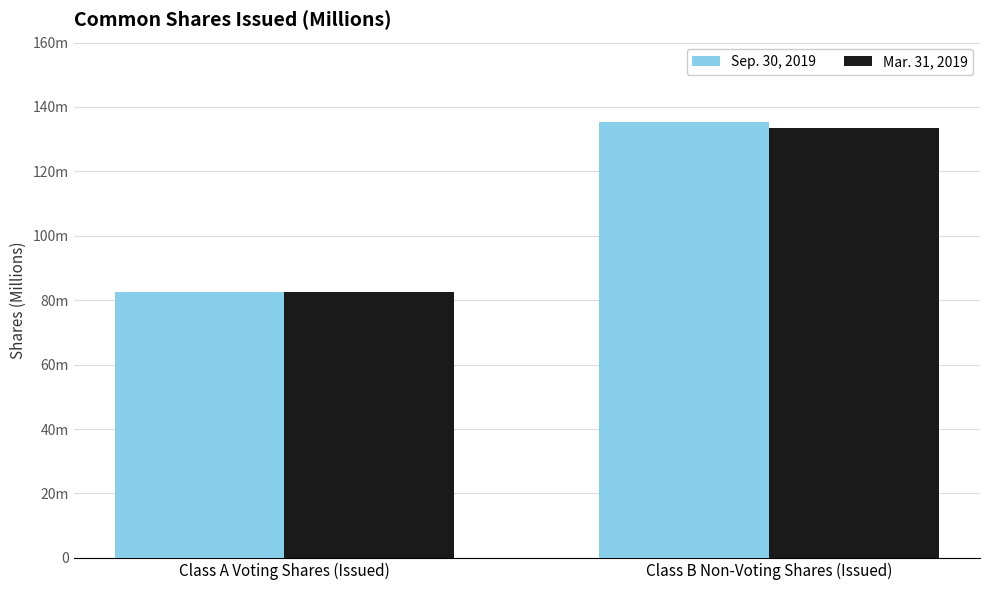

What are all the series names shown in the legend?

Sep. 30, 2019, Mar. 31, 2019